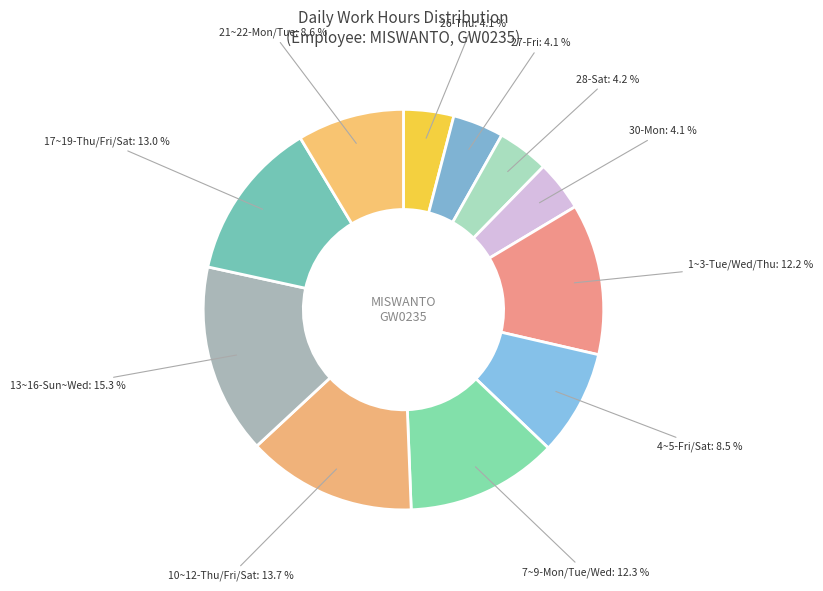

To the nearest percent, what is the average slice percentage?

9%